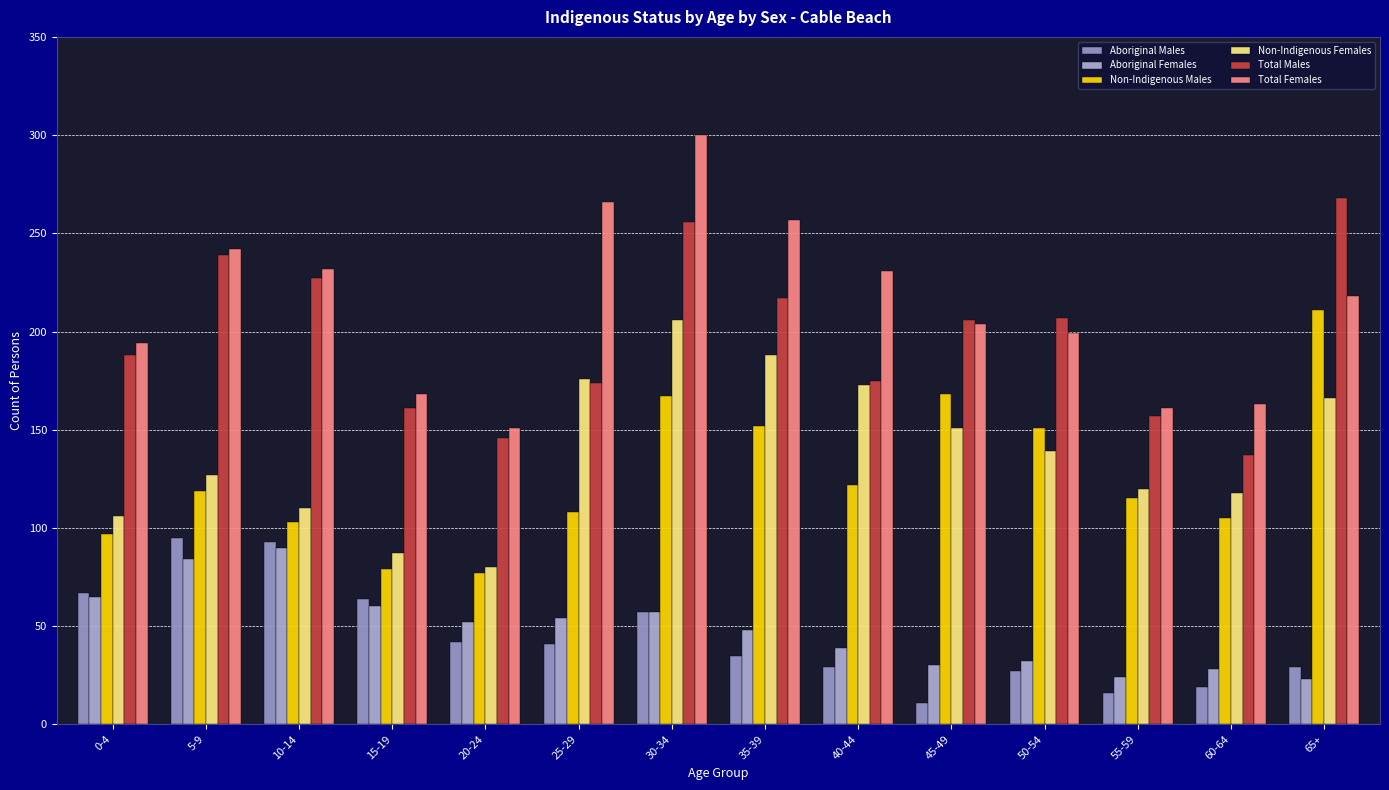

What is the total value across all series at 55-59?

593